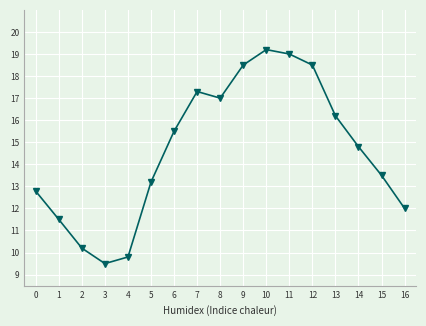

What is the ratio of the value at 6 to the value at 16?

1.3